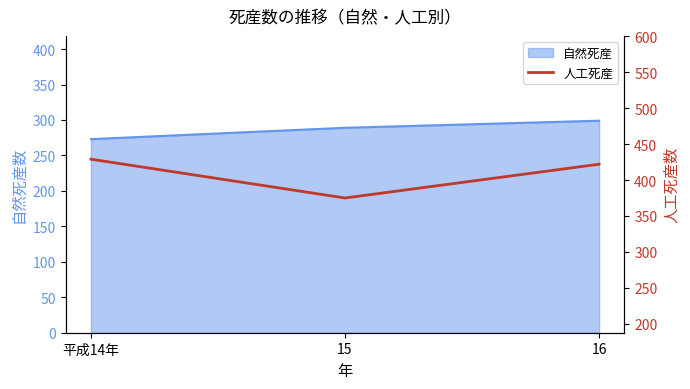

The value of 自然死産 at 平成14年 is 118. True or false?

False